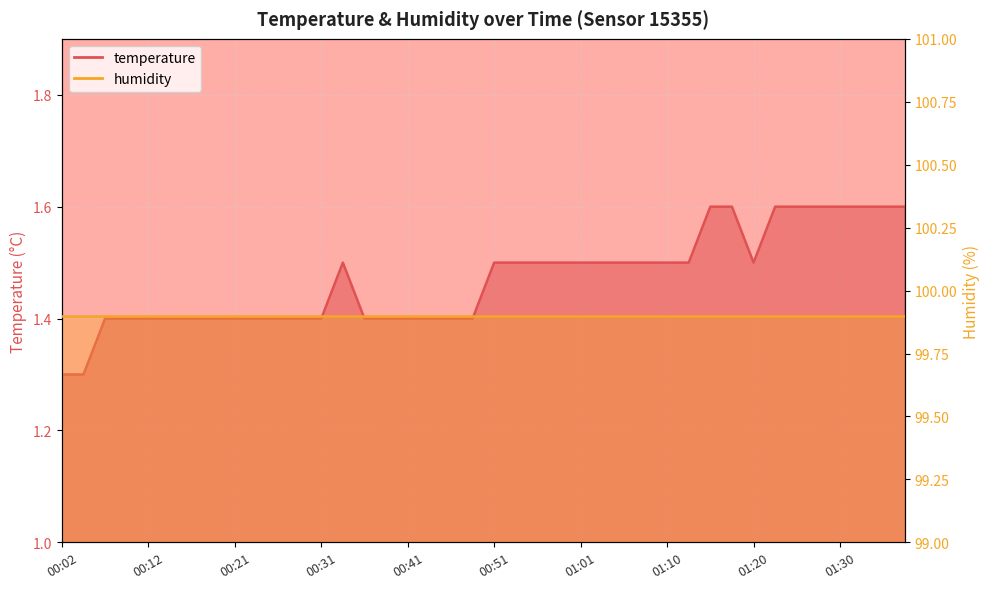

List the labels in order of value, largest first.

01:15, 01:18, 01:23, 01:25, 01:28, 01:30, 01:33, 01:35, 01:37, 00:34, 00:51, 00:53, 00:56, 00:58, 01:01, 01:03, 01:06, 01:08, 01:10, 01:13, 01:20, 00:07, 00:09, 00:12, 00:14, 00:16, 00:19, 00:21, 00:24, 00:26, 00:29, 00:31, 00:36, 00:38, 00:41, 00:44, 00:46, 00:49, 00:02, 00:04